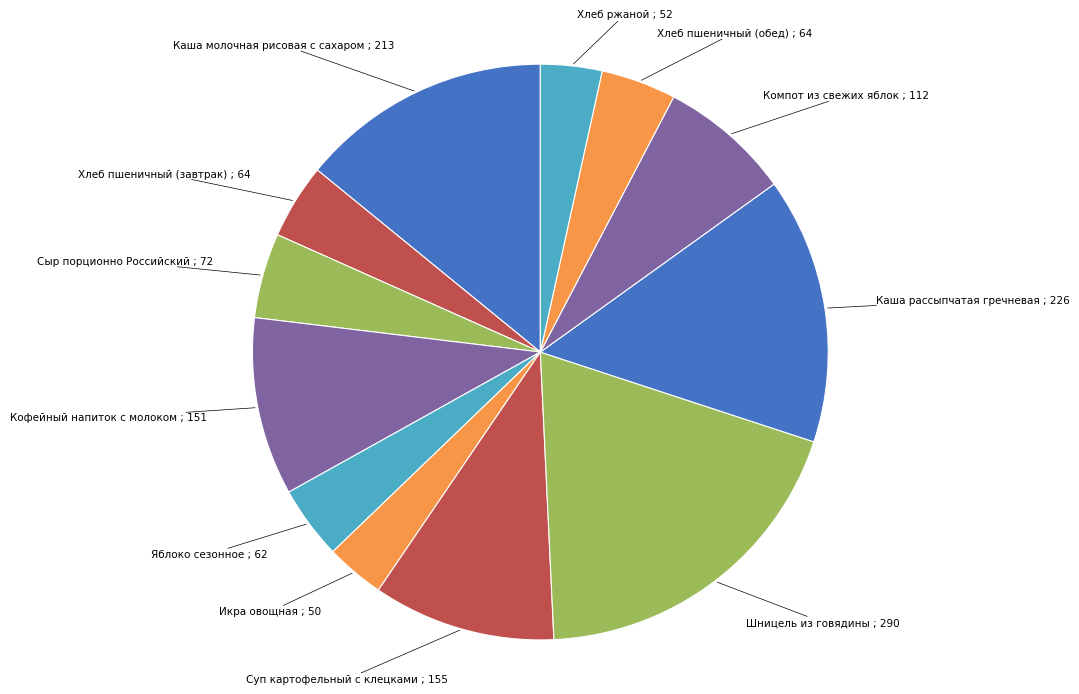

Which has a higher value, Кофейный напиток с молоком or Каша молочная рисовая с сахаром?

Каша молочная рисовая с сахаром